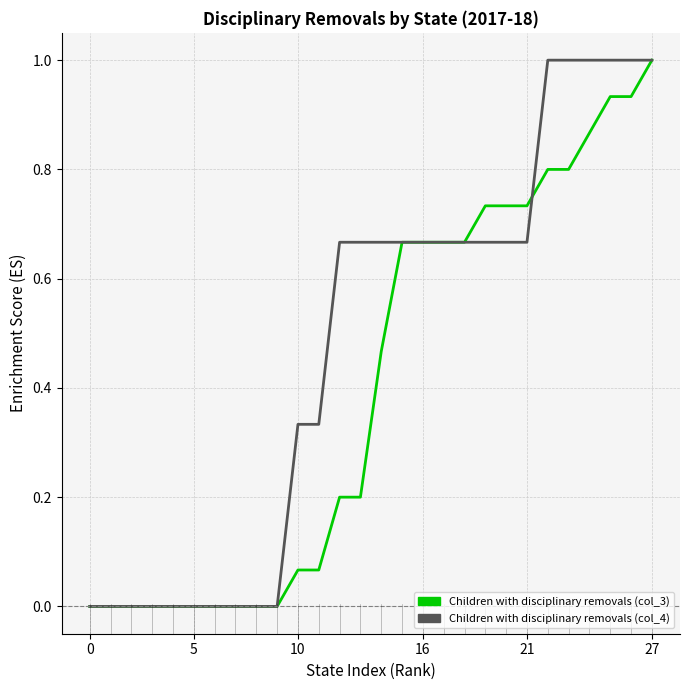

What are all the series names shown in the legend?

Children with disciplinary removals (col_3), Children with disciplinary removals (col_4)